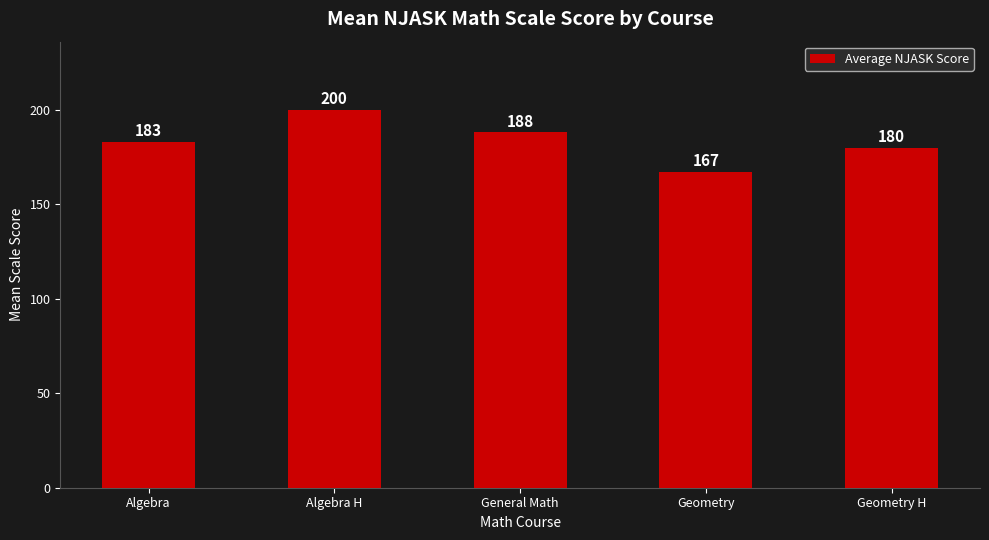

What is the greatest value displayed?

200